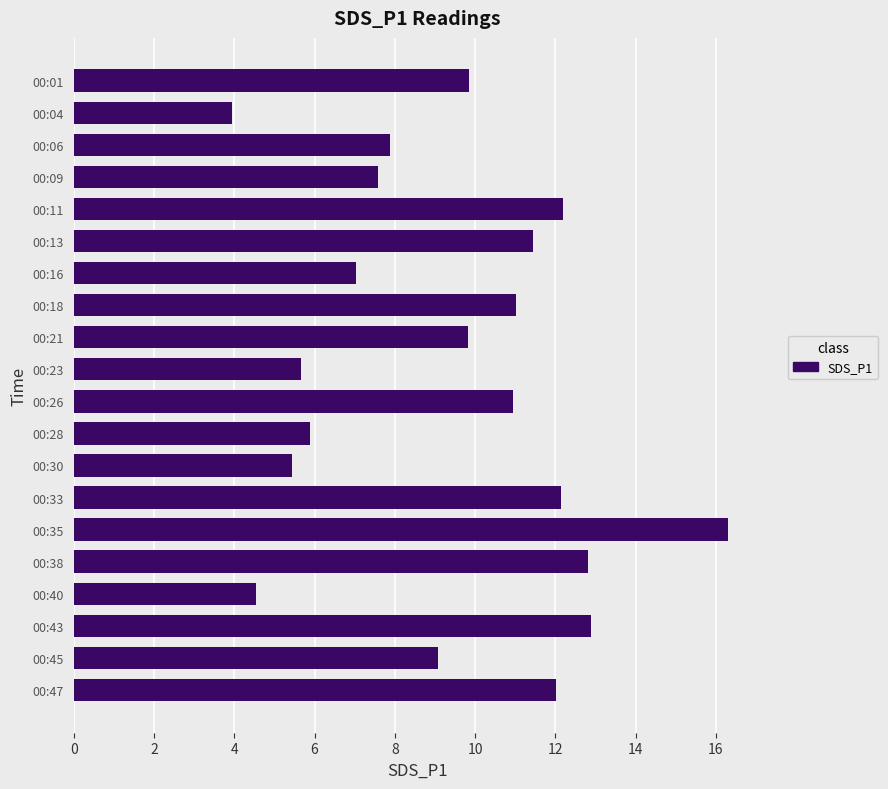

What is the sum of the values at 00:23 and 00:28?

11.6